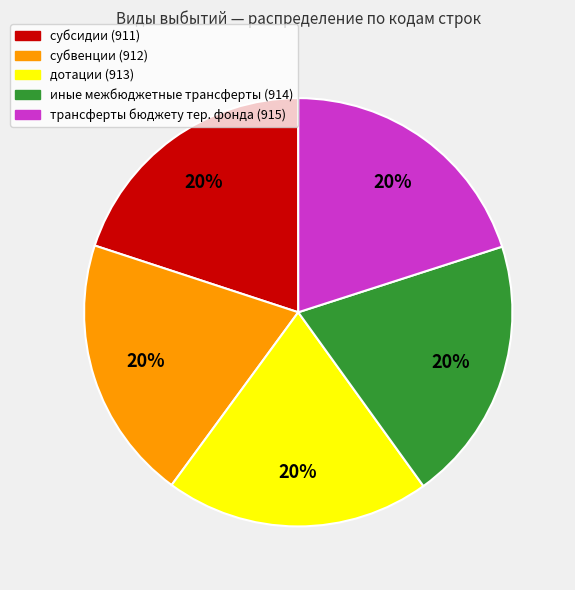

To the nearest percent, what percentage of the pie is субсидии (911)?

20%